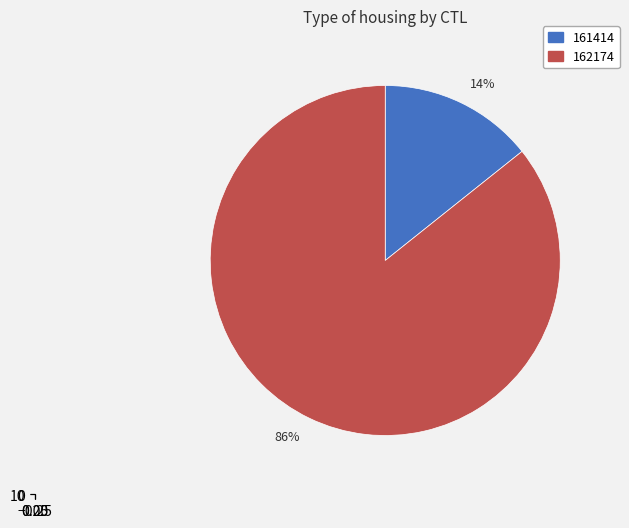

True or false: 161414 accounts for 7% of the total.

False